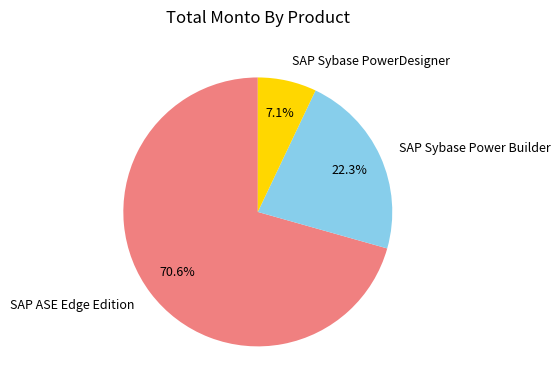

Approximately how many times larger is the value at SAP Sybase PowerDesigner compared to SAP Sybase Power Builder?

0.3